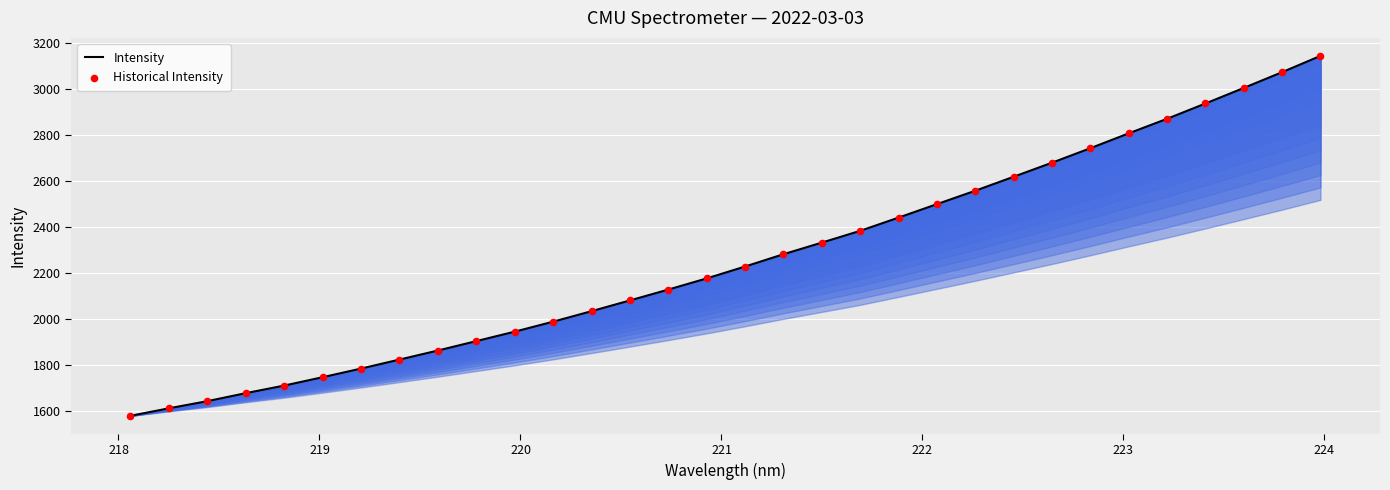

Which series has the largest total across all categories?

Intensity